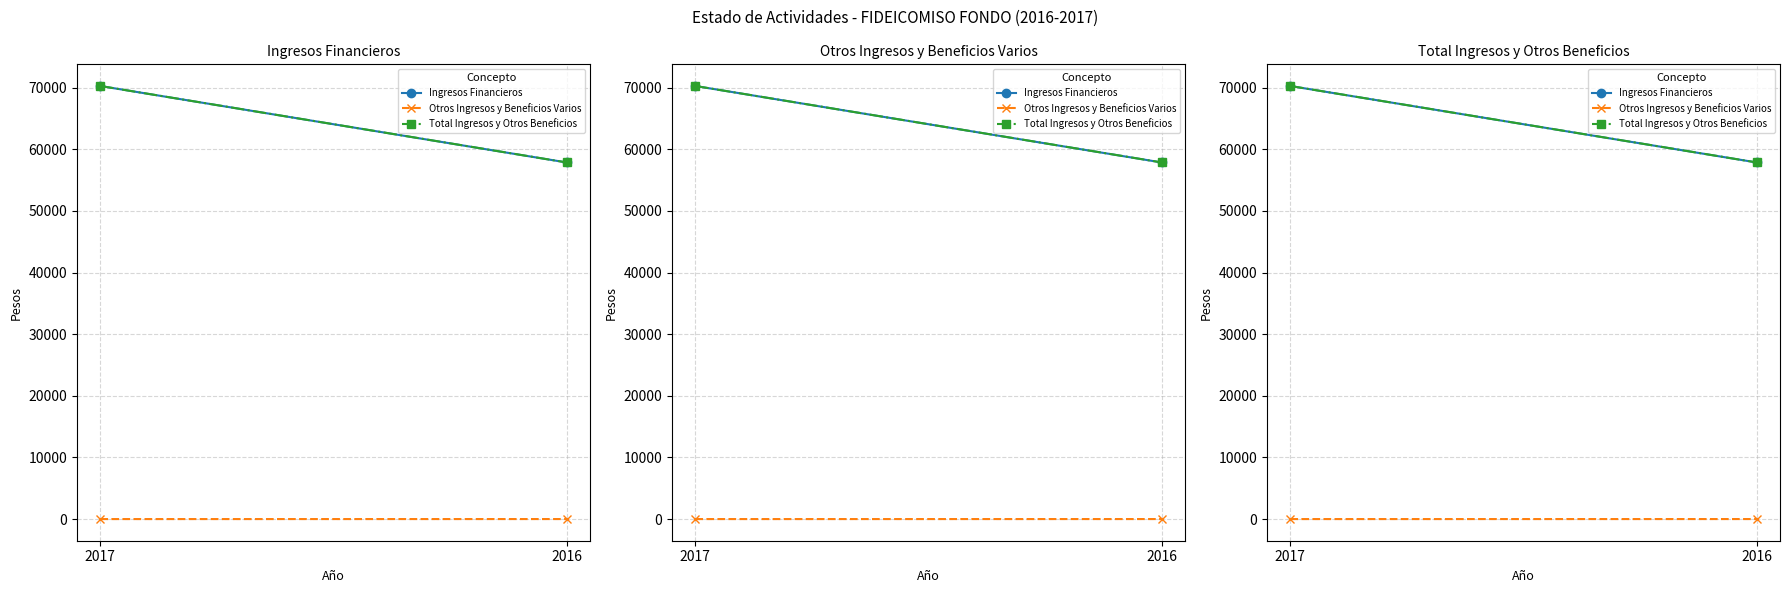

Is the value of Ingresos Financieros at 2017 greater than the value of Total Ingresos y Otros Beneficios at 2016?

Yes